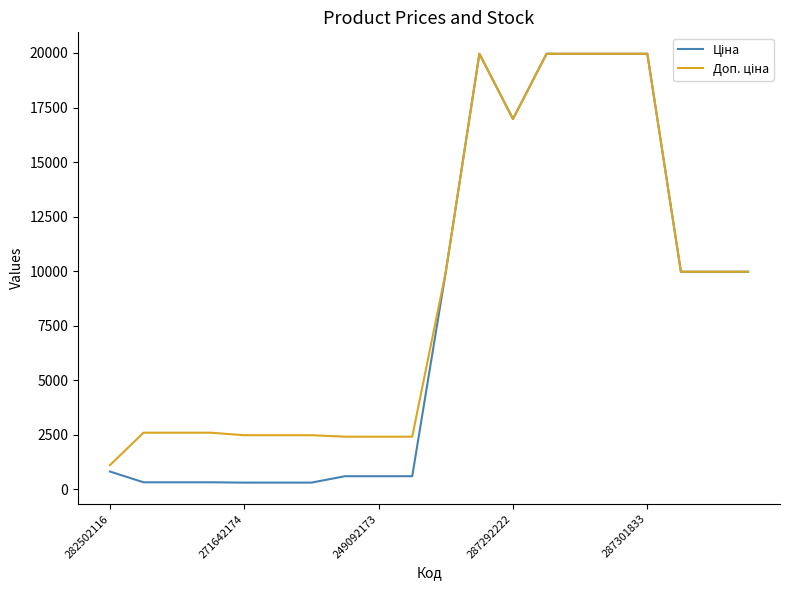

What is the maximum value shown in the chart?

19964.2